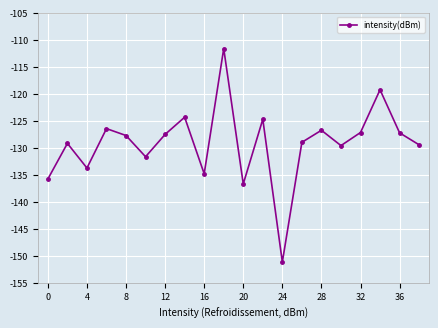

True or false: the data has more than 2 interior local peaks.

True